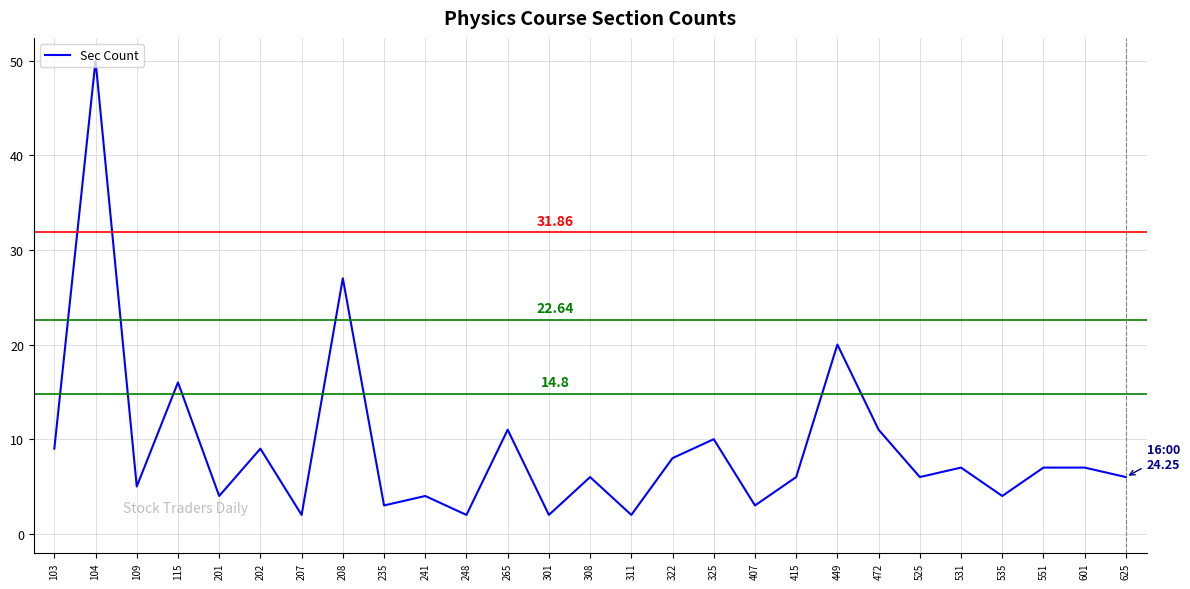

Reading left to right, extract all data points from this chart.

9	50	5	16	4	9	2	27	3	4	2	11	2	6	2	8	10	3	6	20	11	6	7	4	7	7	6